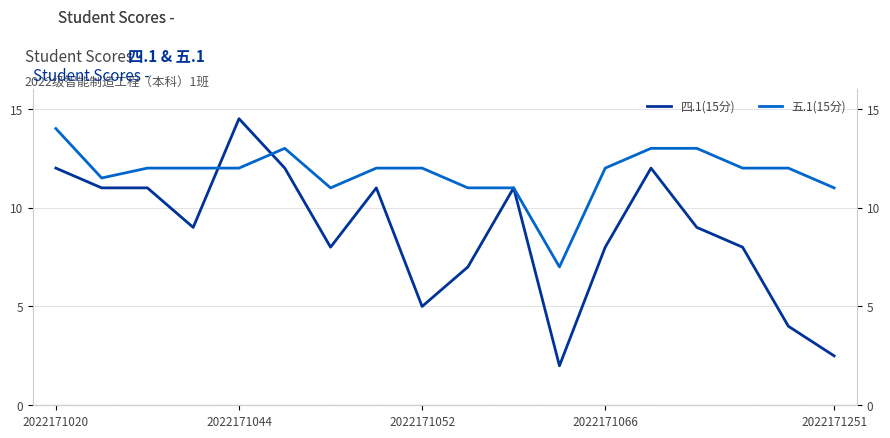

How many values in the 四.1(15分) series exceed 9?

8